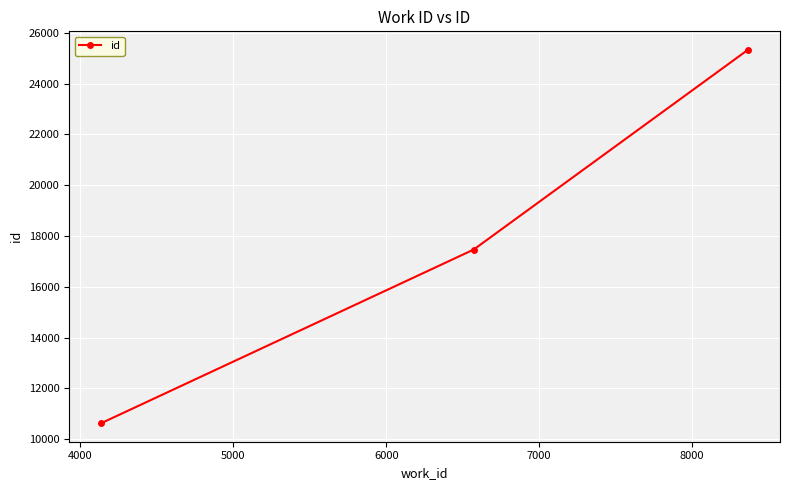

What is the smallest value displayed?

10637